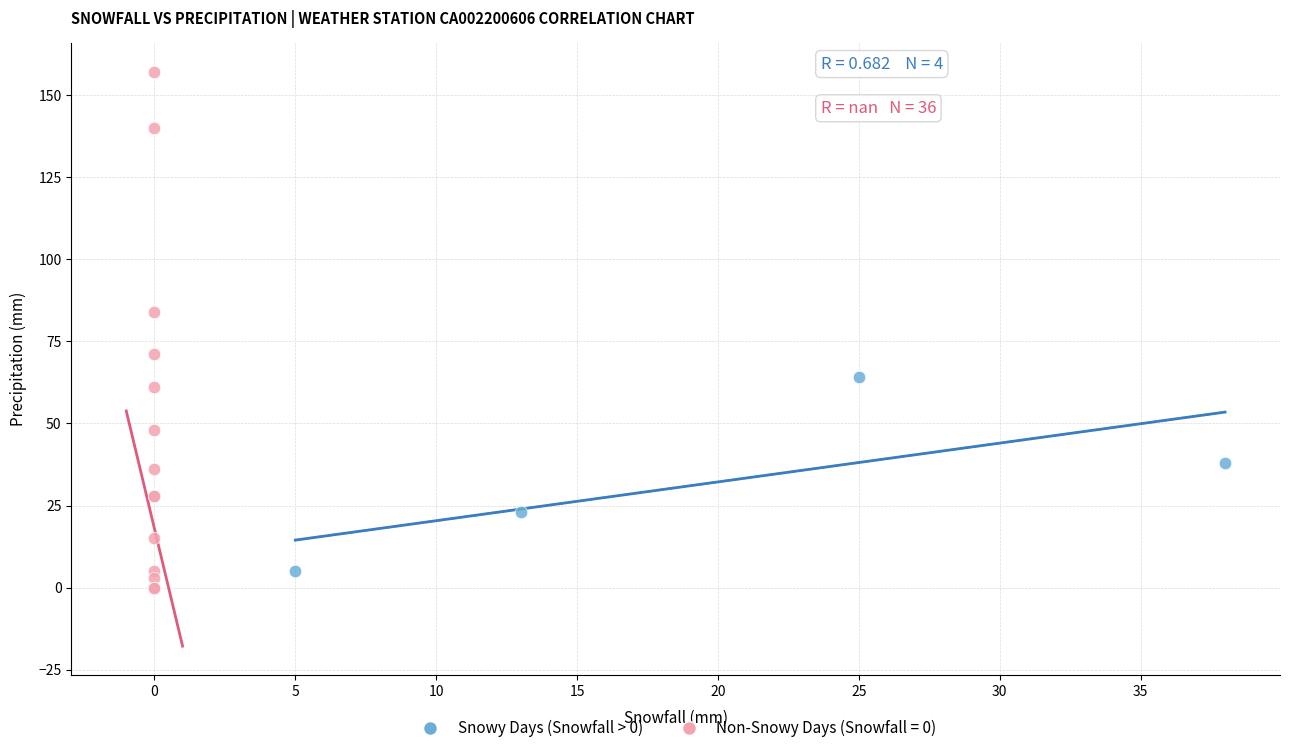

Which series has the widest spread of Y values?

Non-Snowy Days (Snowfall = 0)